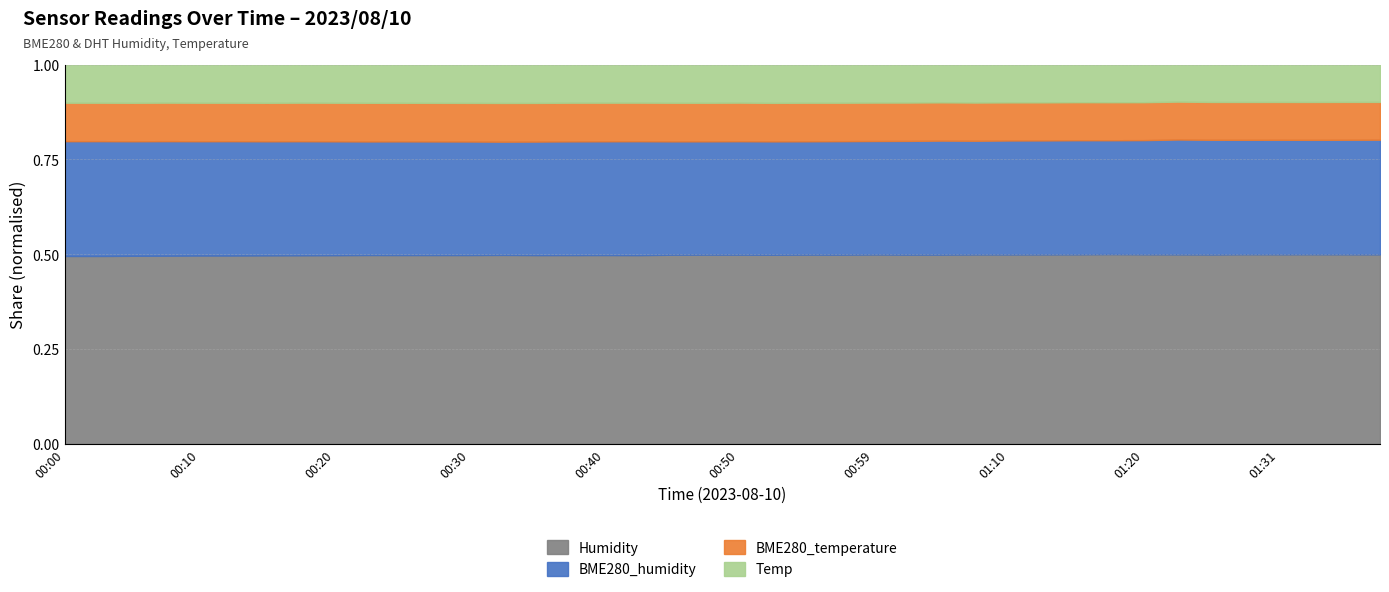

Which series has the largest total across all categories?

Humidity